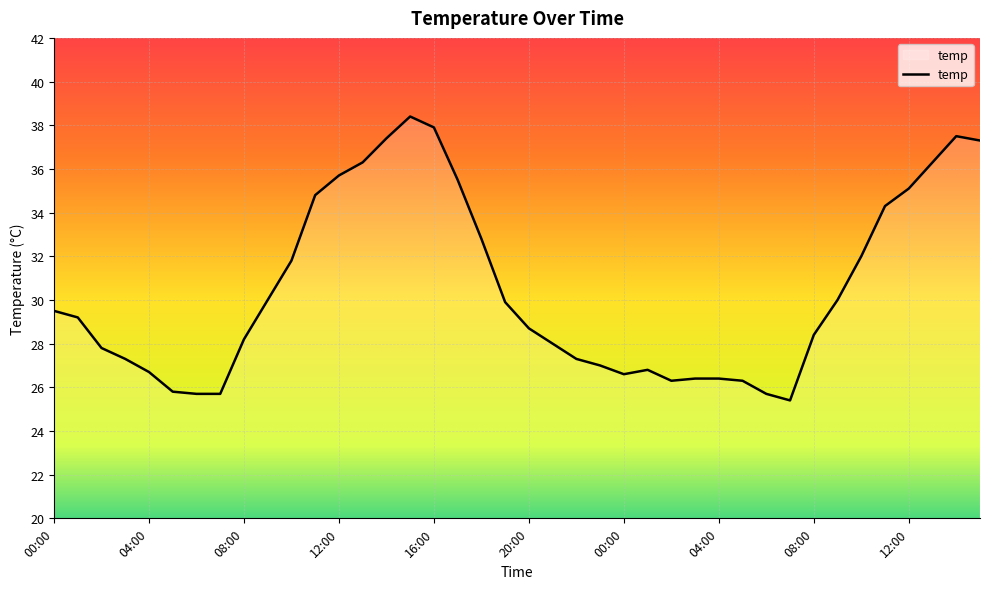

Does the chart have visible grid lines?

Yes